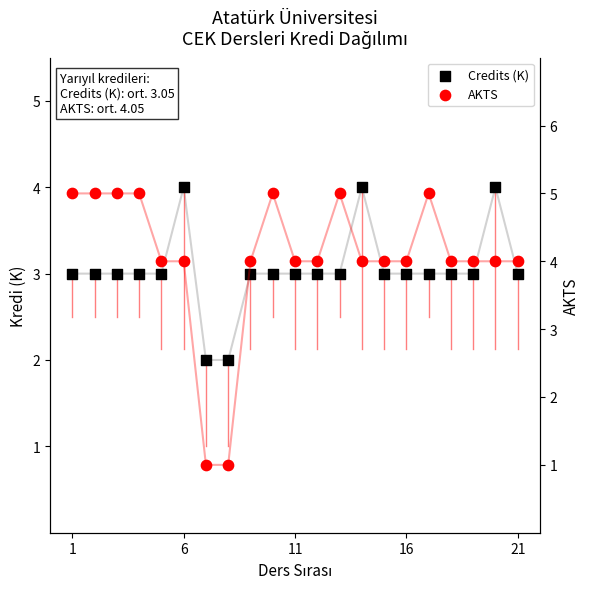

Is the value of AKTS at 11 greater than the value of Credits (K) at 7?

Yes